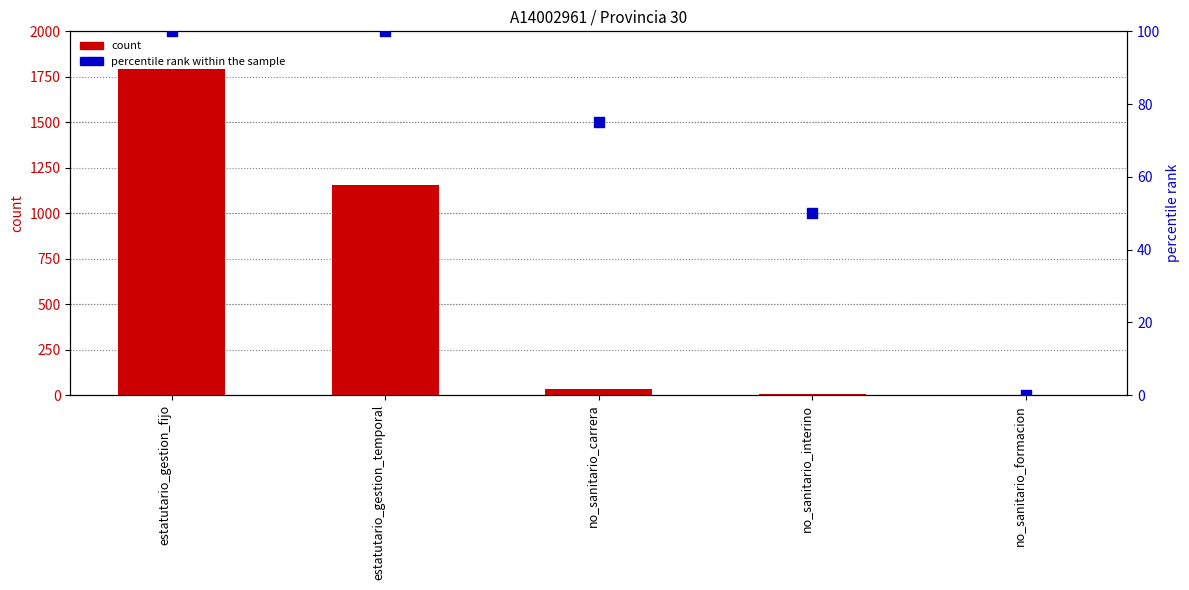

What are all the series names shown in the legend?

count, percentile rank within the sample